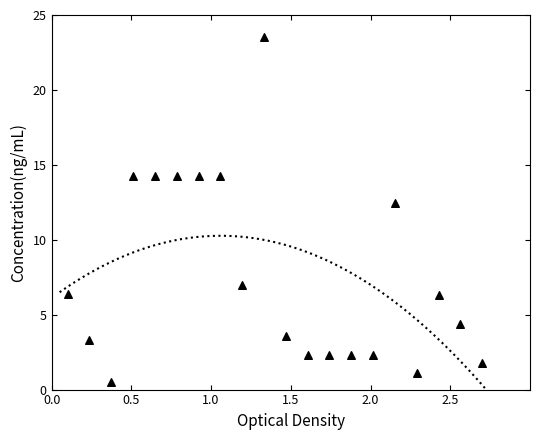

What is the range of X values (max minus min)?

2.6